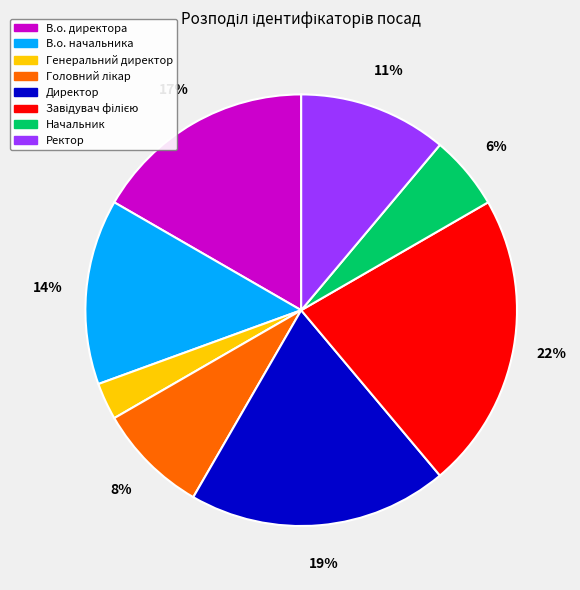

Combined, do Генеральний директор and Начальник account for over 50%?

No